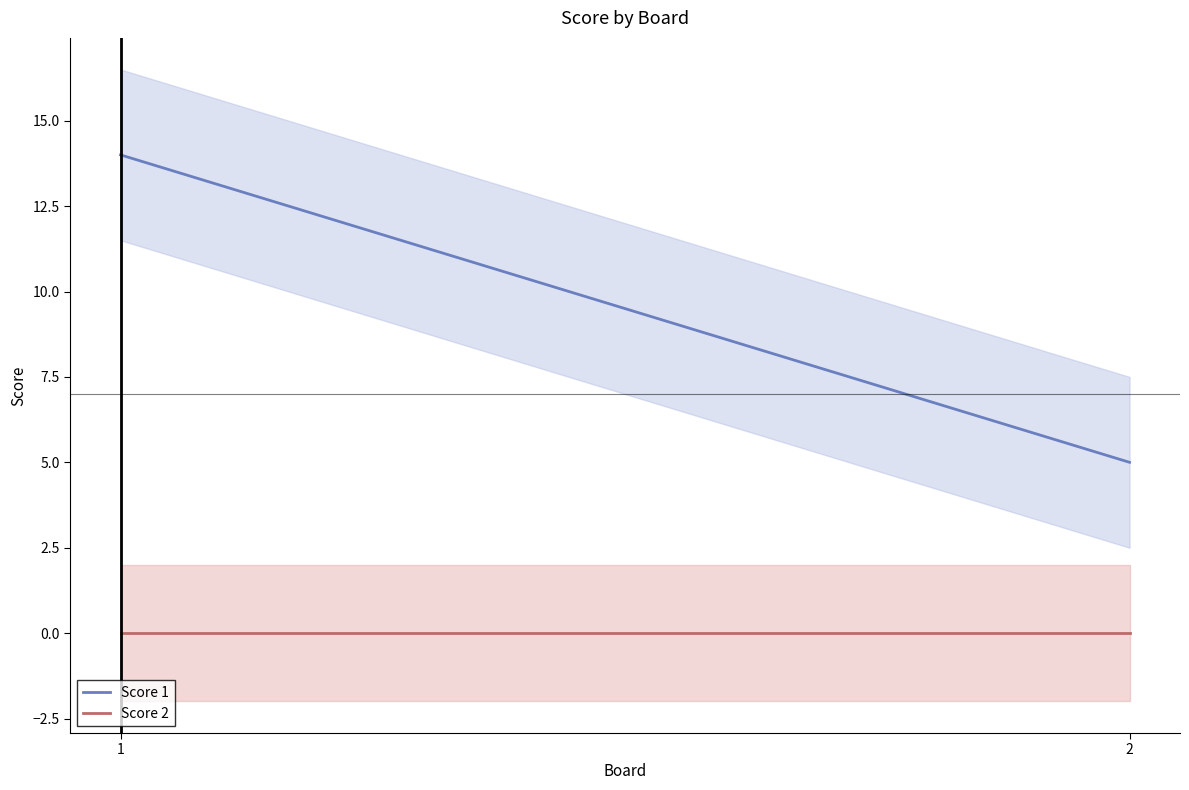

Is the value of Score 2 at 1 greater than the value of Score 1 at 1?

No